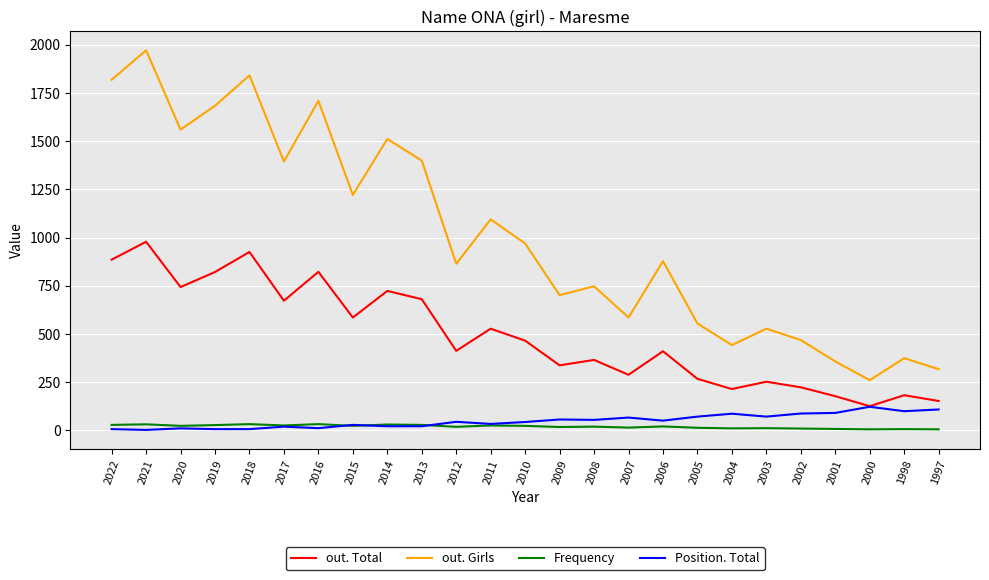

How many series are shown in this chart?

4